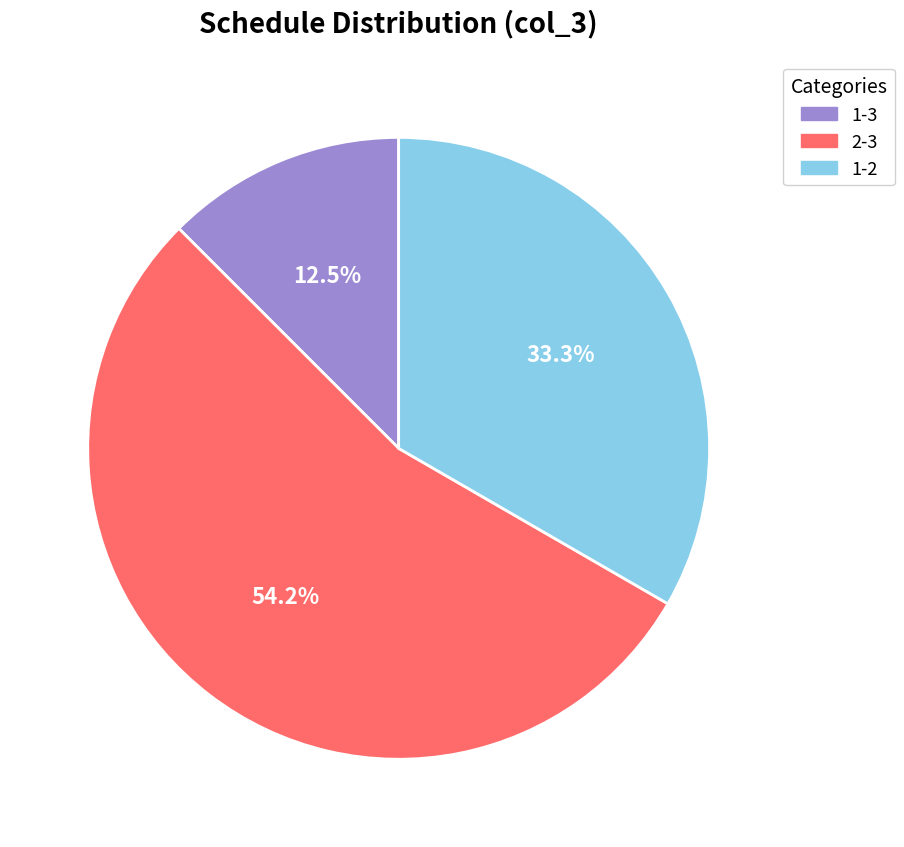

Approximately how many times larger is the value at 2-3 compared to 1-2?

1.6